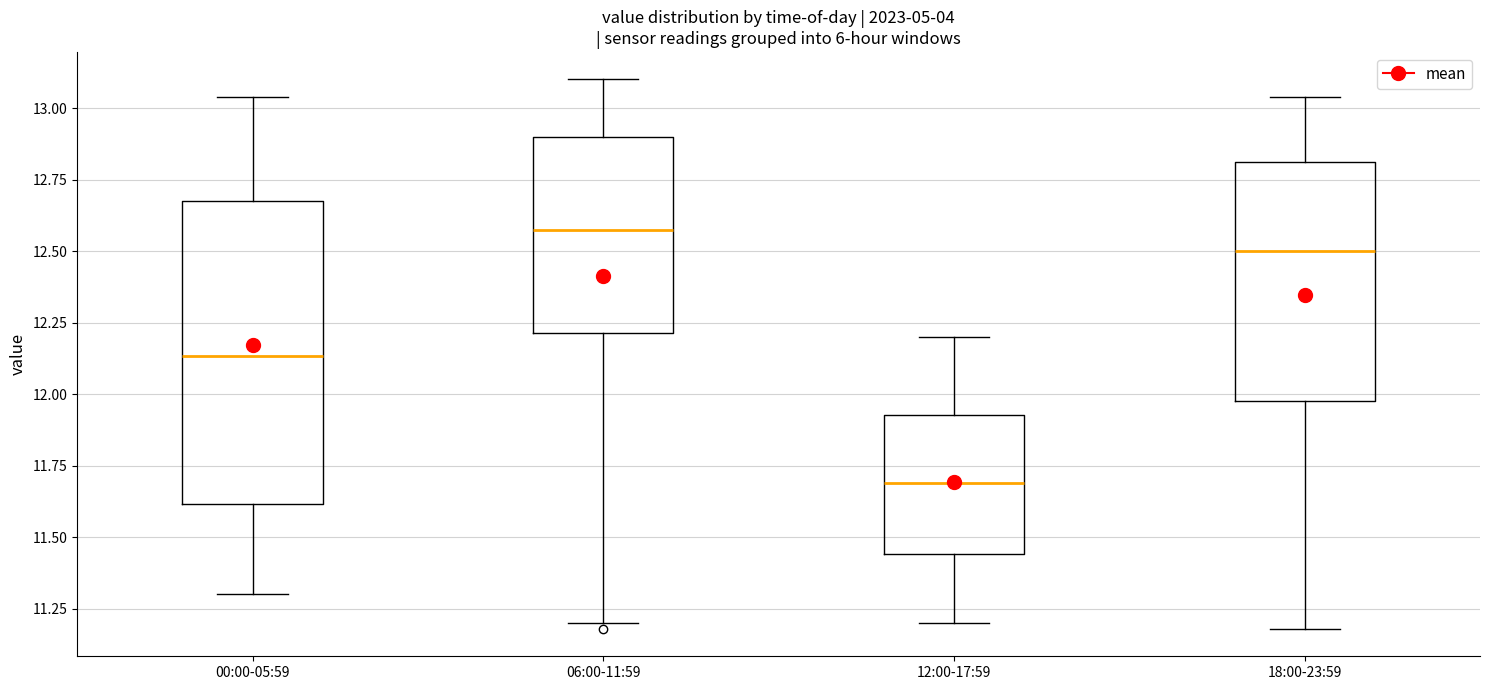

Where is the lower edge of the box for 00:00-05:59 on the y-axis? The values are not printed on the chart, so give them approximately, as read against the axis.

11.60